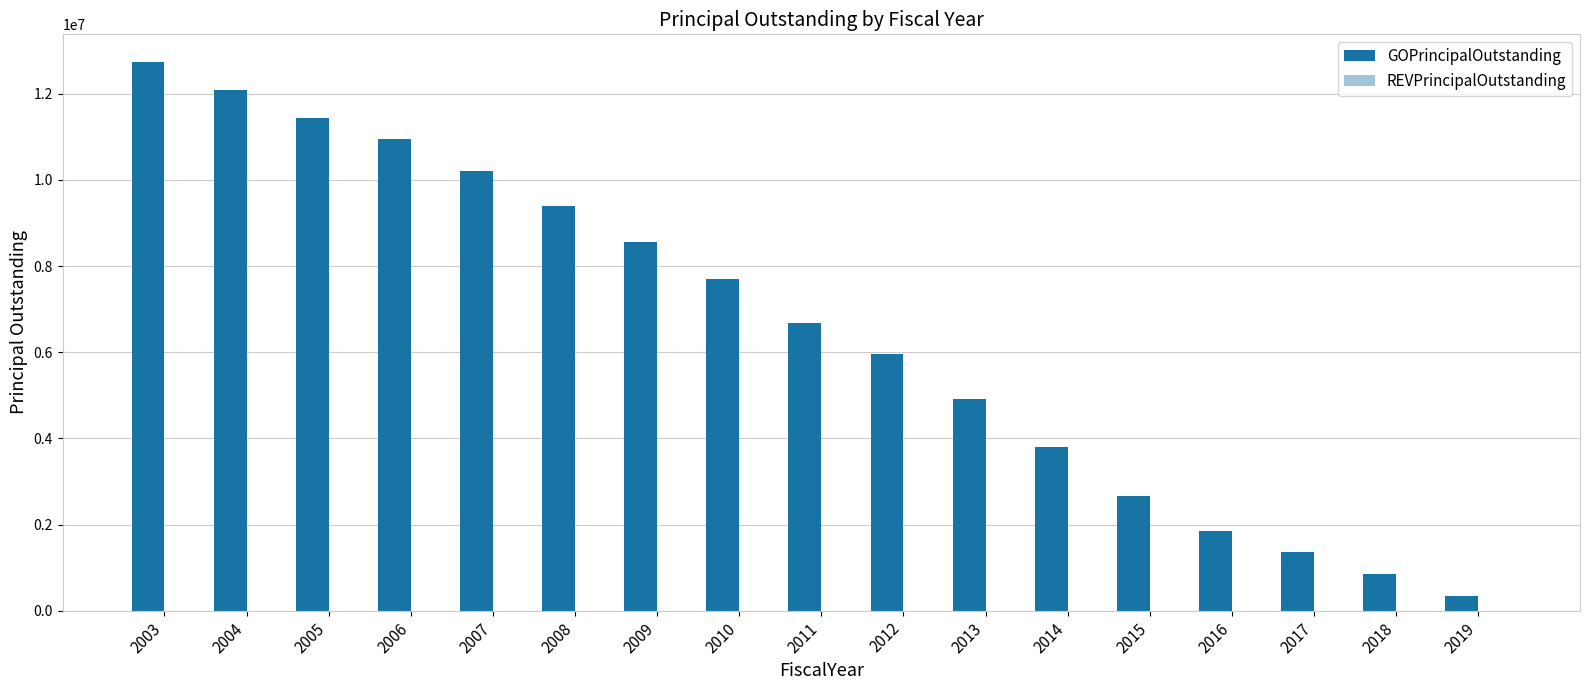

Reading left to right, list all the values displayed in this chart.

12744683.8	12099683.8	11437305.0	10955000.0	10210000.0	9395000.0	8570000.0	7695000.0	6680000.0	5965000.0	4910000.0	3795000.0	2670000.0	1855000.0	1355000.0	860000.0	335000.0